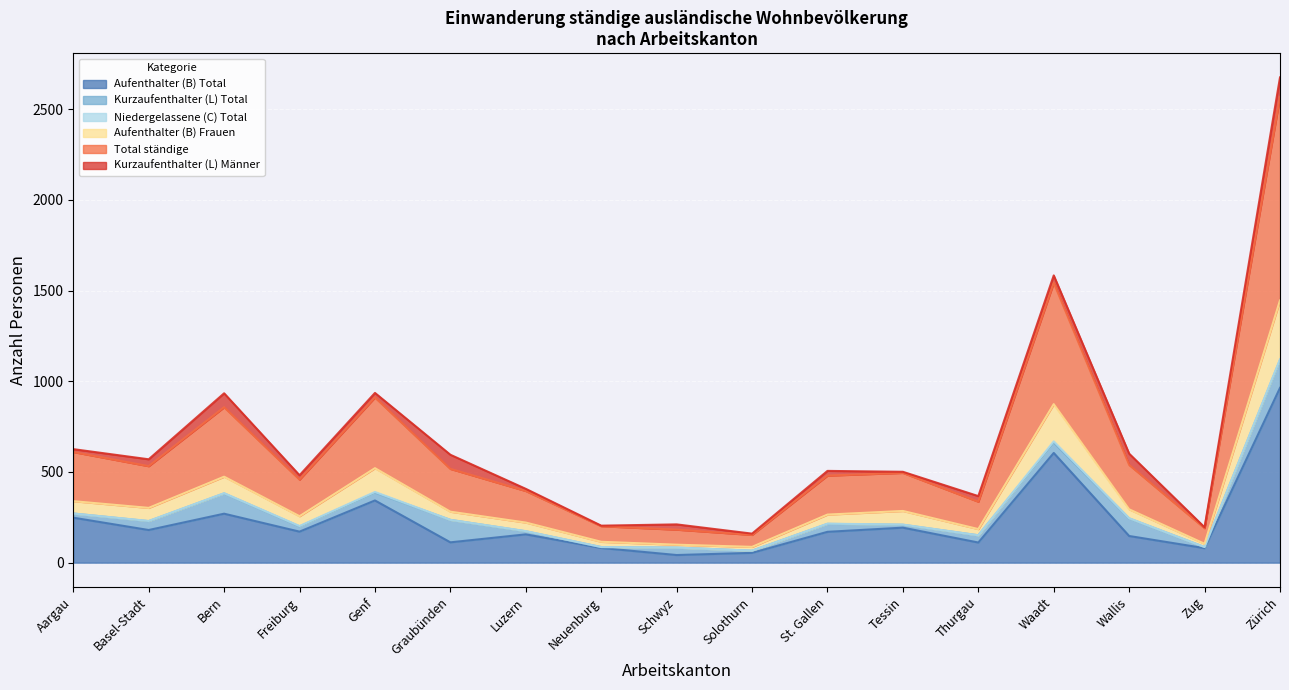

True or false: Total ständige and Aufenthalter (B) Total cross at least once.

False